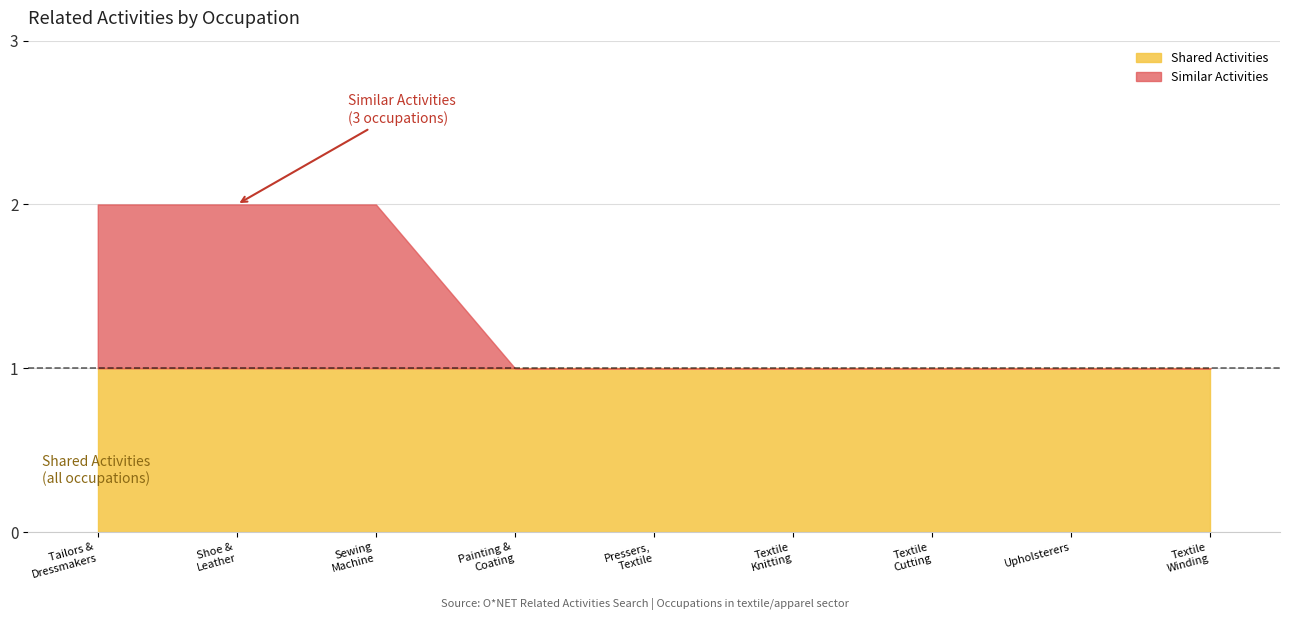

How many distinct data groups are displayed?

2